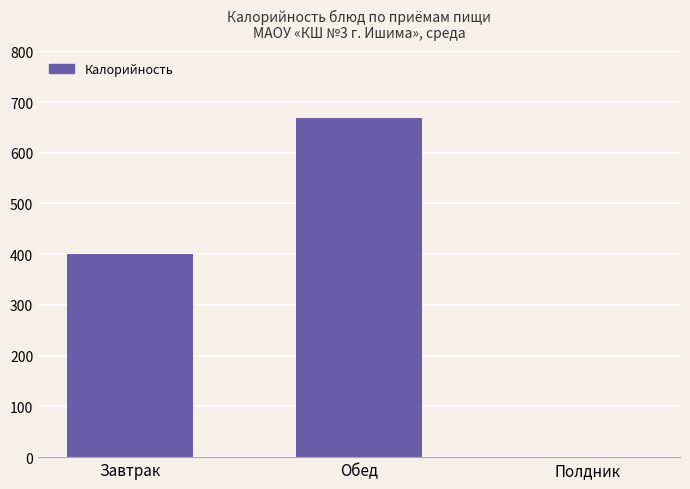

Which has a higher value, Завтрак or Полдник?

Завтрак